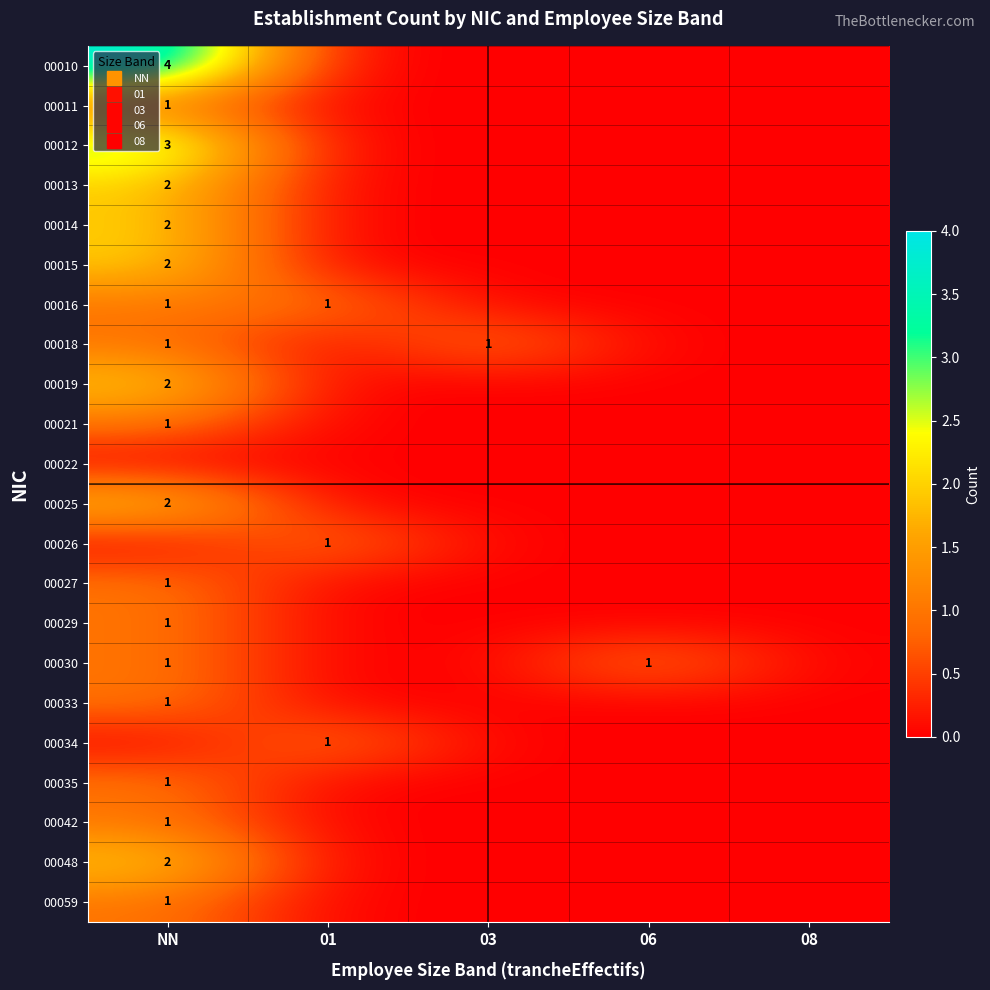

What is the sum of all 00016 values?

2